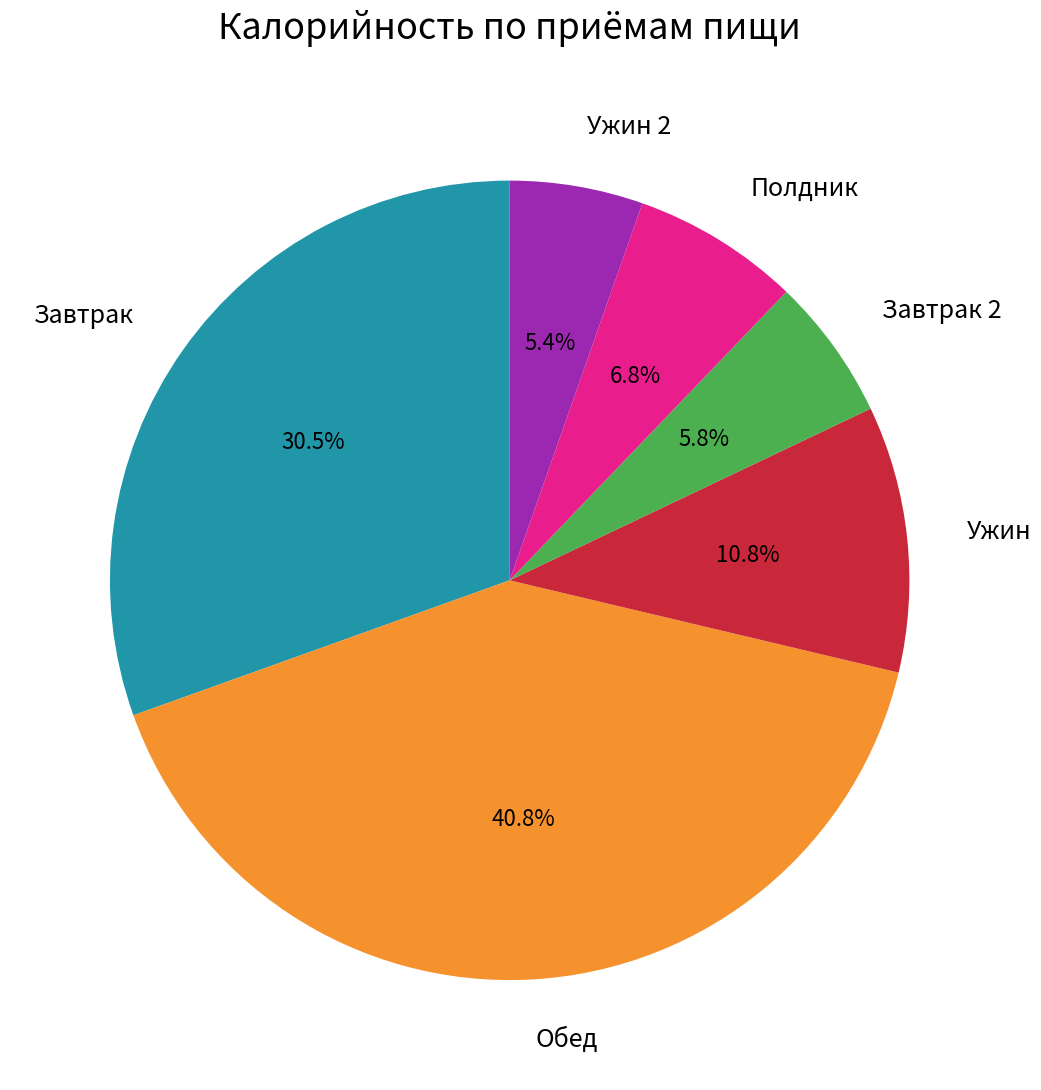

Does any single category account for the majority?

No